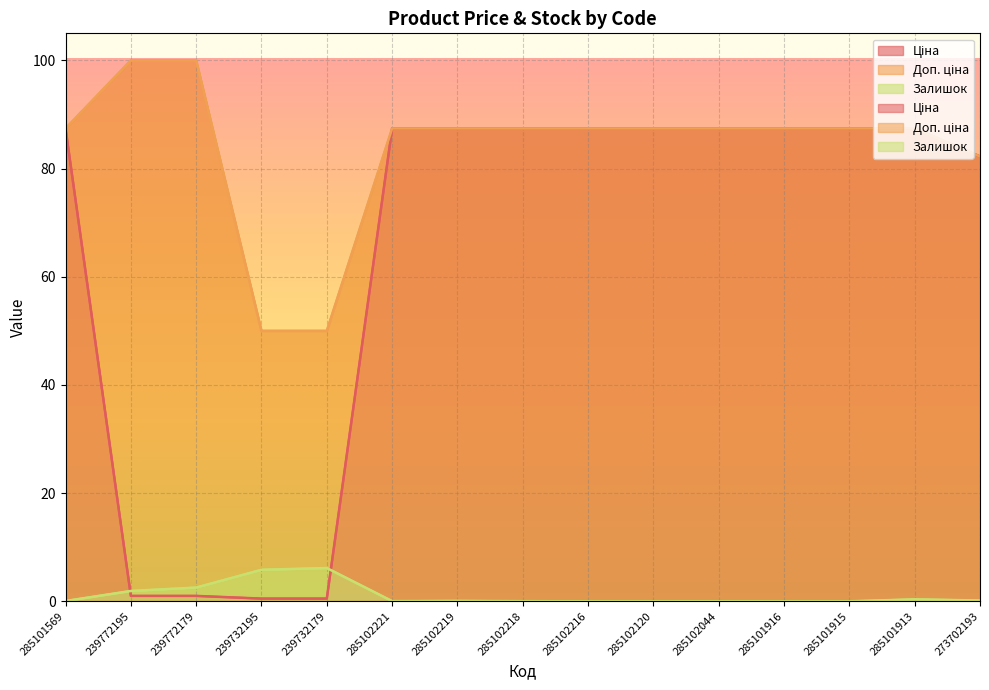

What is the total value across all series at 285101569?

174.9